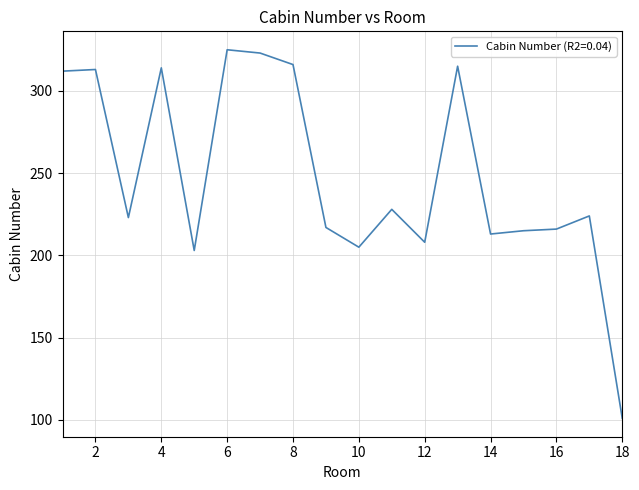

What is the greatest value displayed?

325